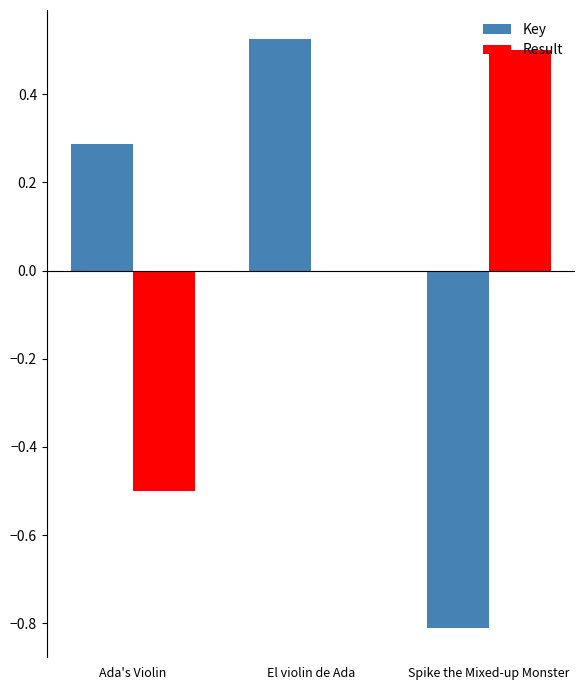

At which category is the sum across all series the highest?

El violin de Ada